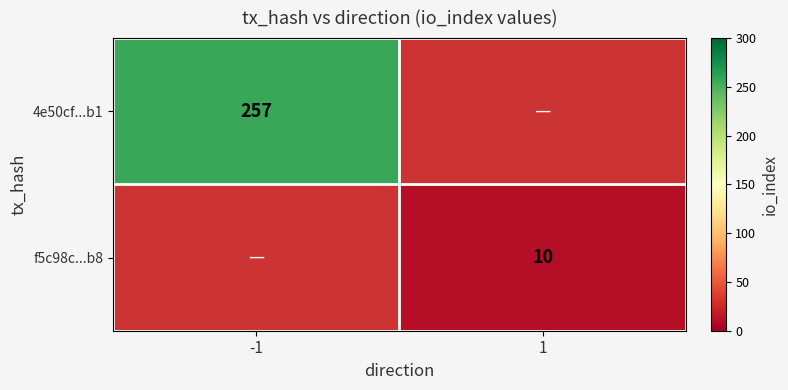

Is it true that f5c98c...b8 equals 10 at 1?

True